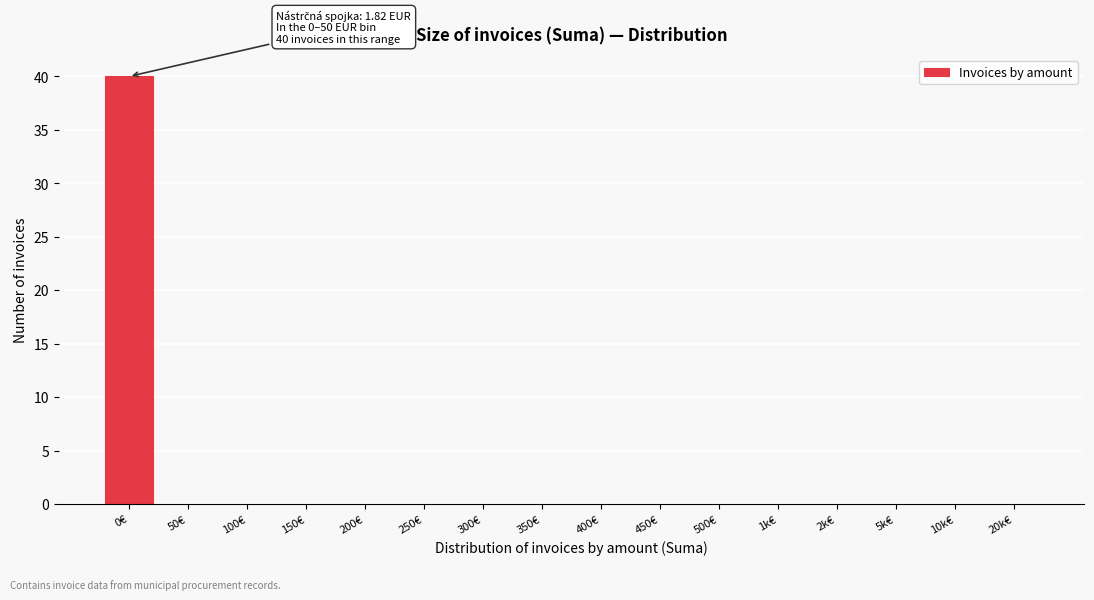

The value at 200€ is 0. True or false?

True